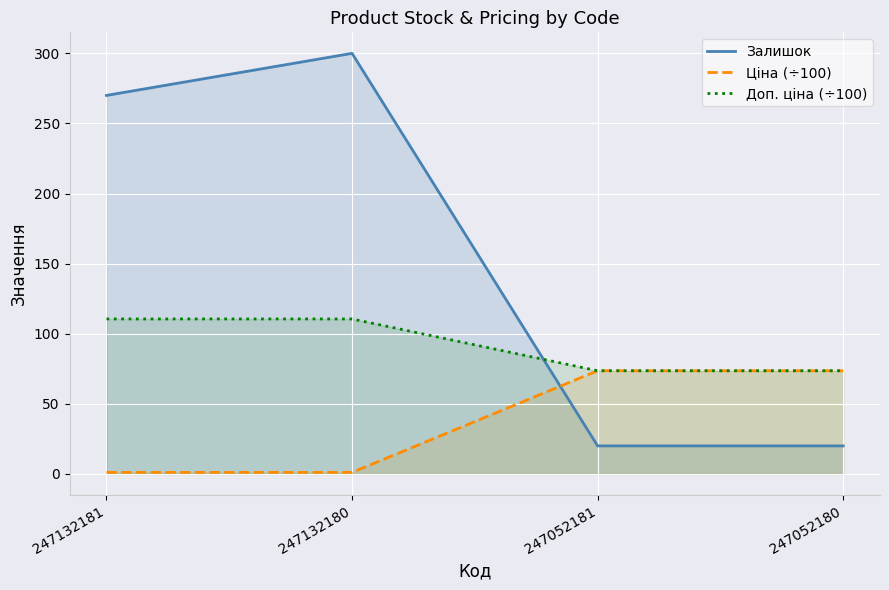

Where is Залишок nearest to the value 160?

247132181